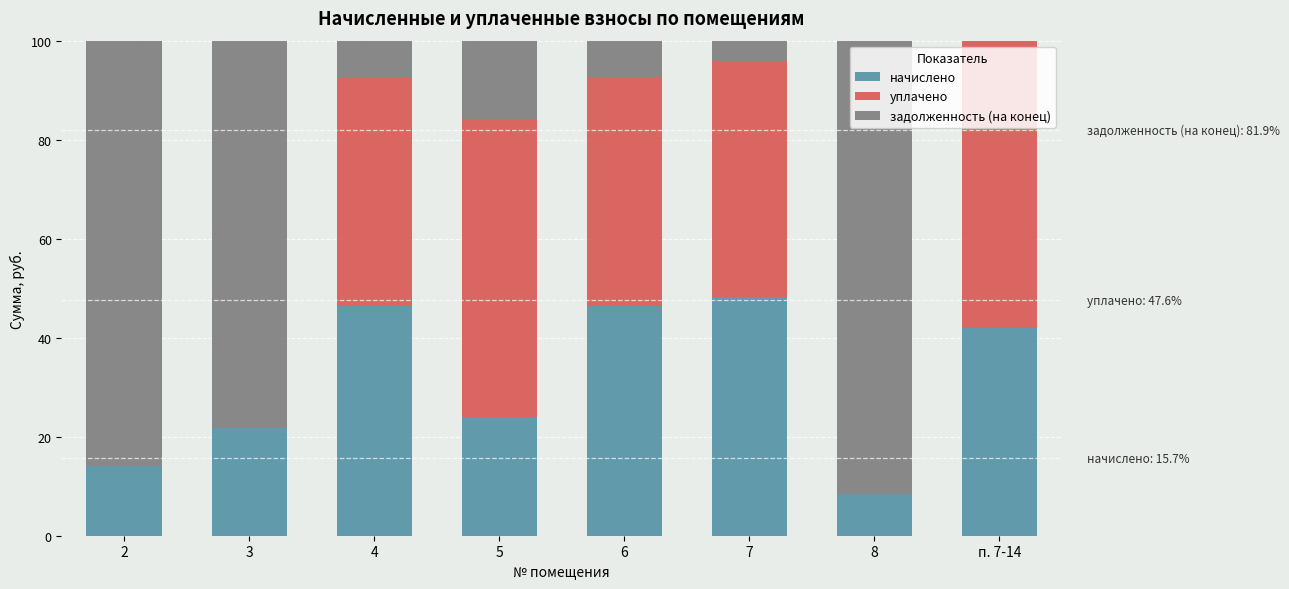

What is the average value of the начислено series?

31.4